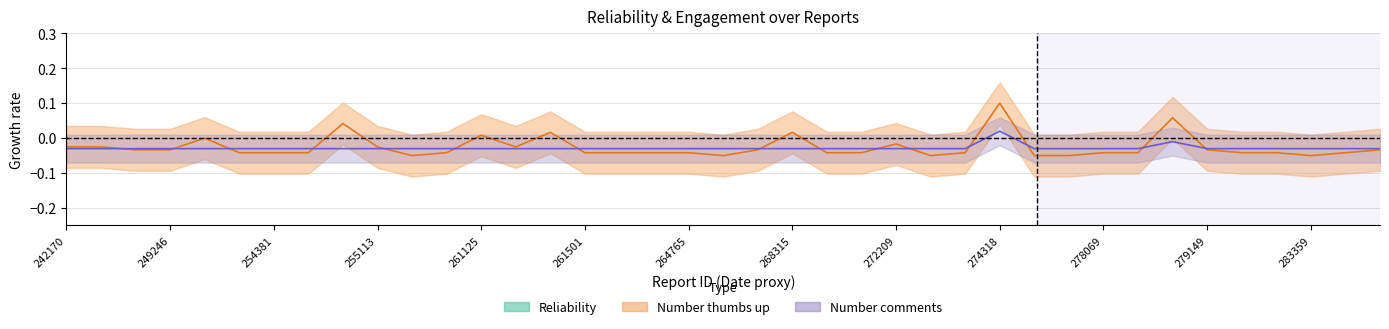

How many values in Number thumbs up are below zero?

33